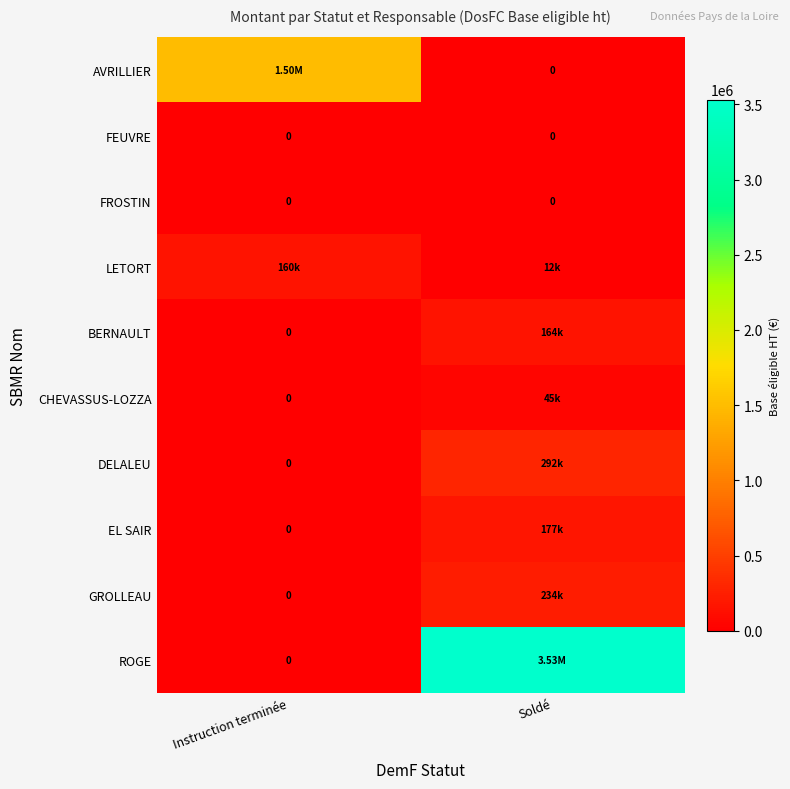

How many positive values does the BERNAULT series have?

1